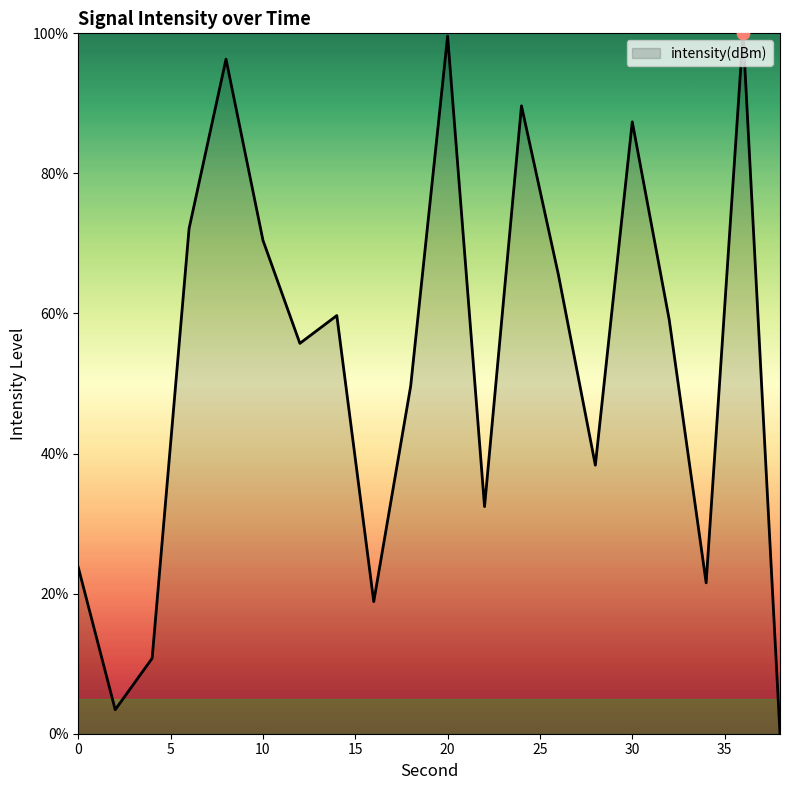

What is the greatest value displayed?

100.0